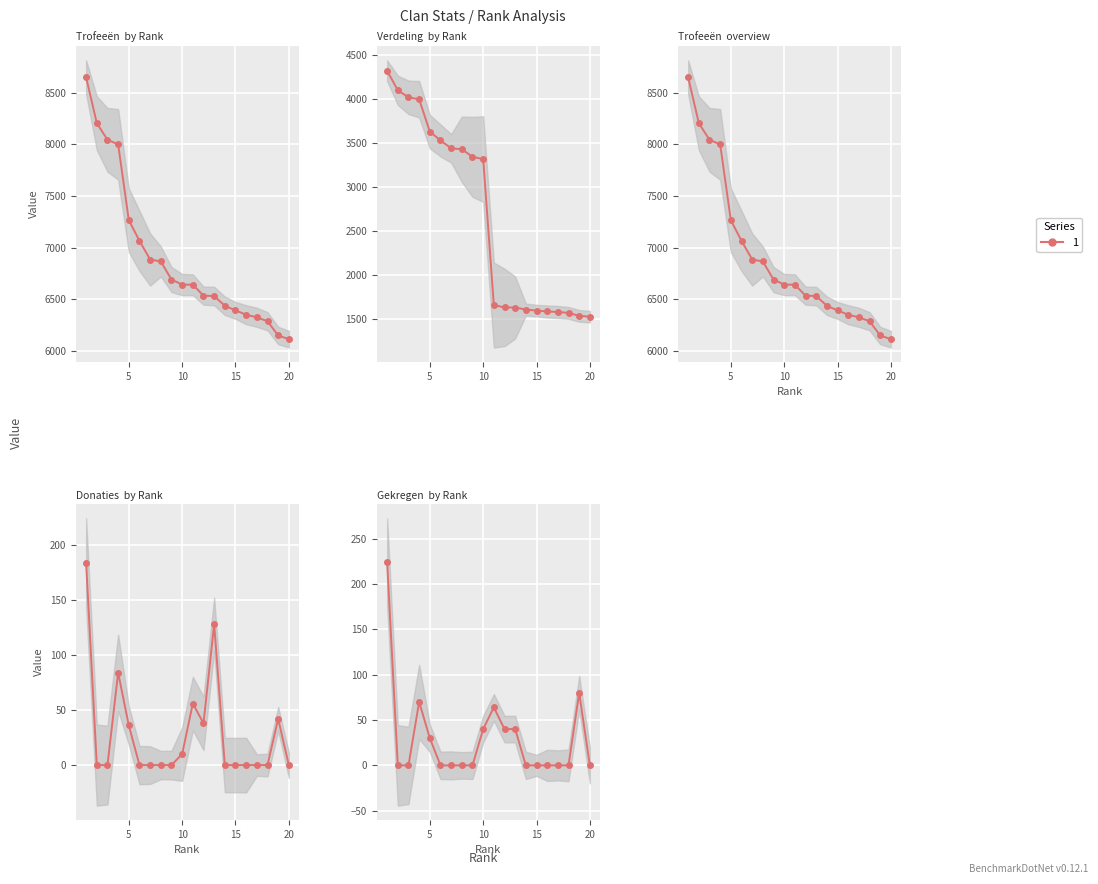

Which series has the widest spread of values?

Verdeling